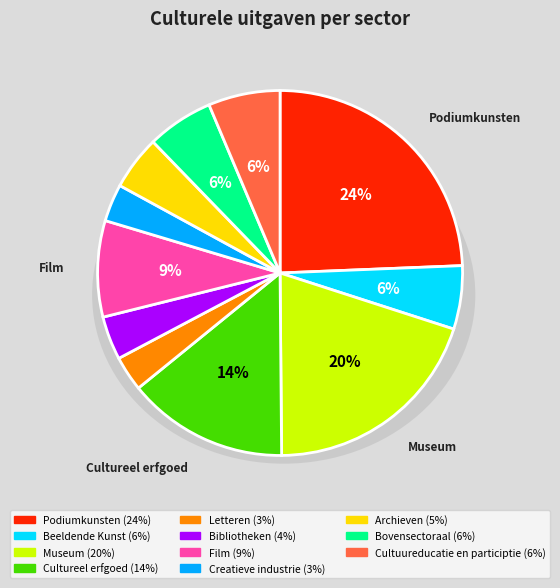

True or false: Creatieve industrie accounts for 12% of the total.

False